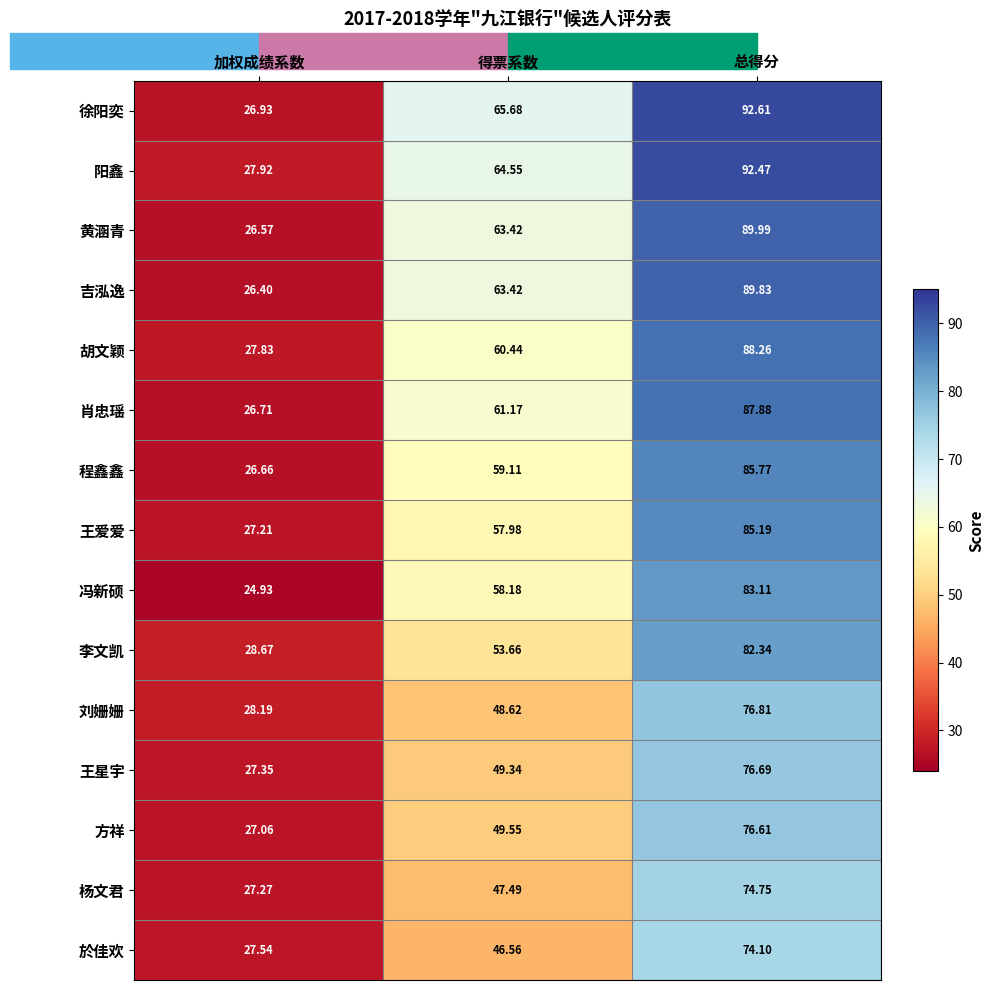

List the series in order of their peak value, highest first.

徐阳奕, 阳鑫, 黄涵青, 吉泓逸, 胡文颖, 肖忠瑶, 程鑫鑫, 王爱爱, 冯新硕, 李文凯, 刘姗姗, 王星宇, 方祥, 杨文君, 於佳欢